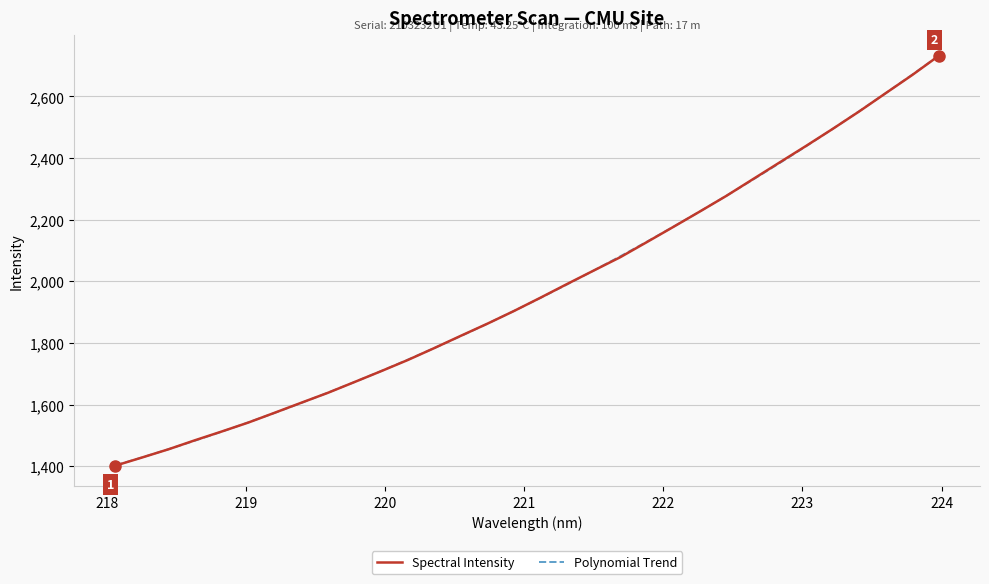

Which series has the widest spread of values?

Spectral Intensity